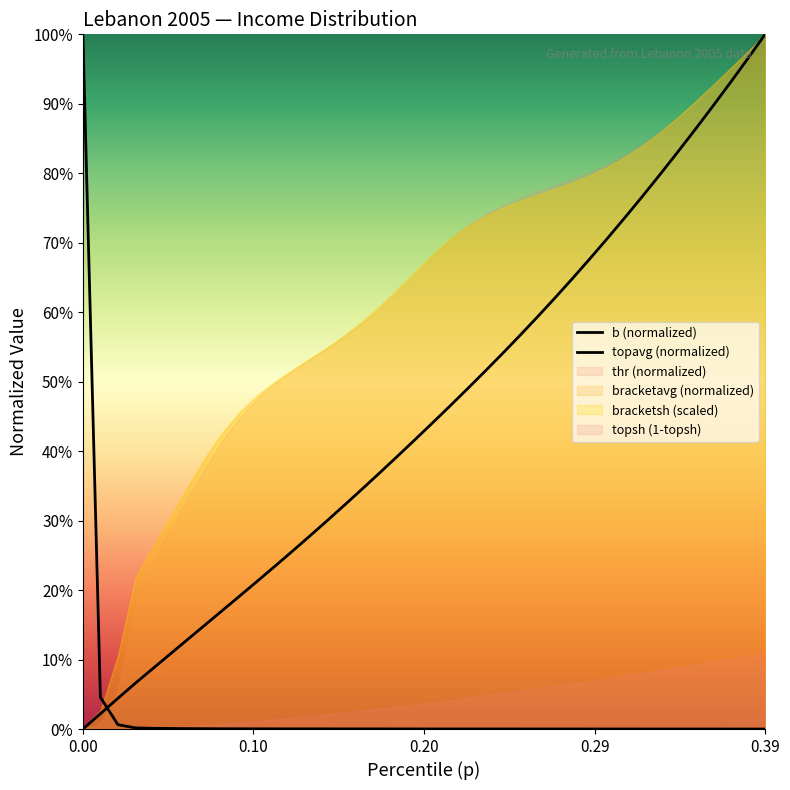

Which series has the widest spread of values?

b (normalized)